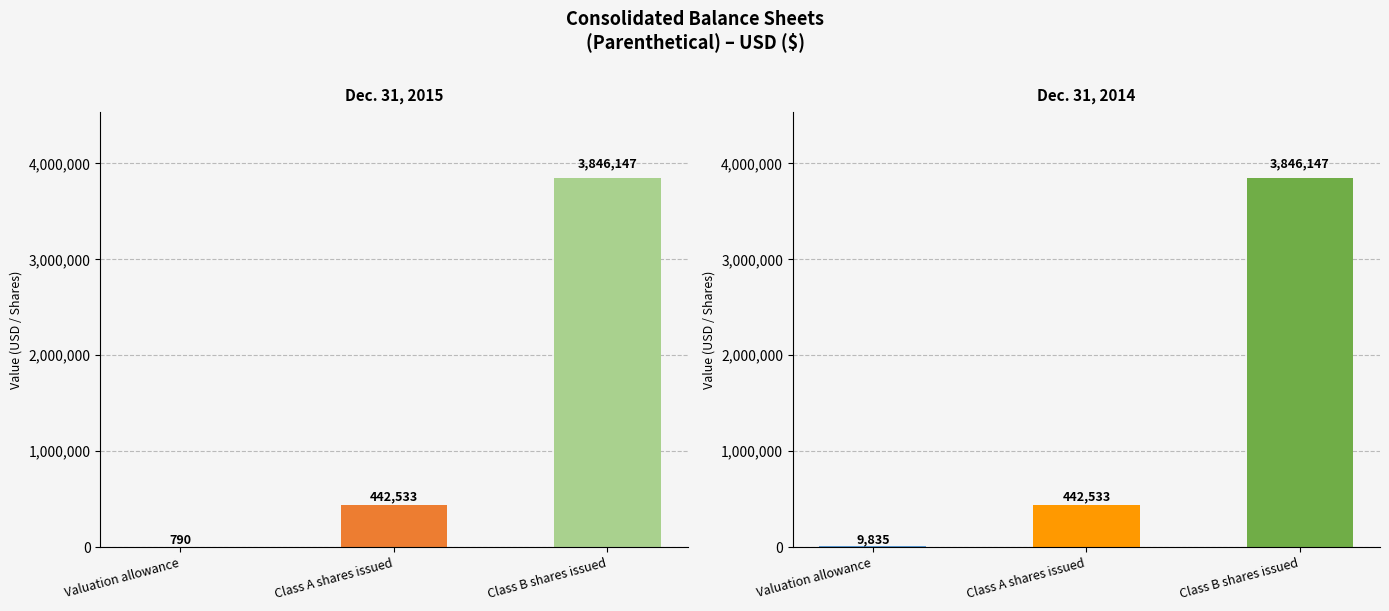

Is it true that Dec. 31, 2015 equals 90192 at Class A shares issued?

False